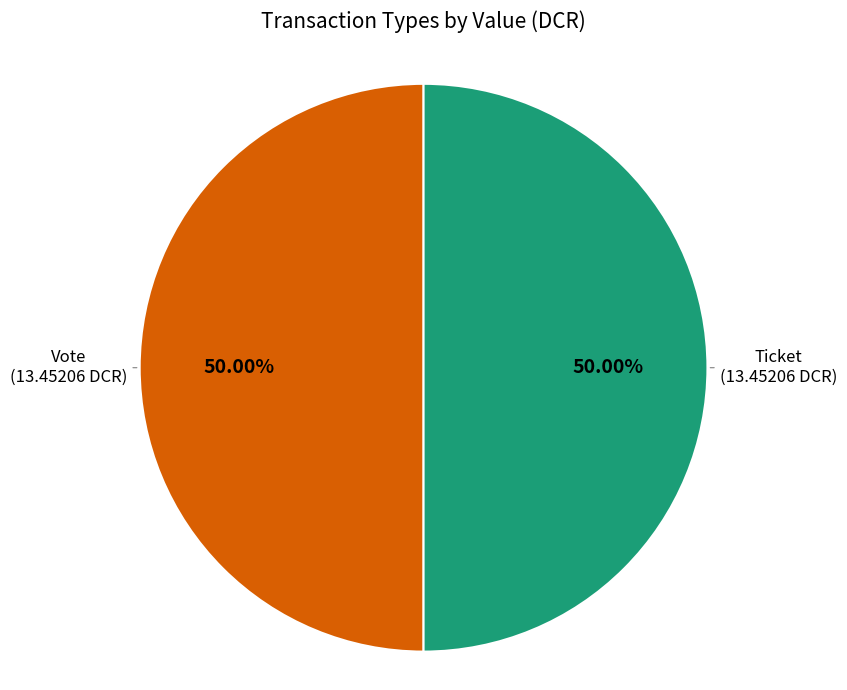

How many segments does this pie chart have?

2